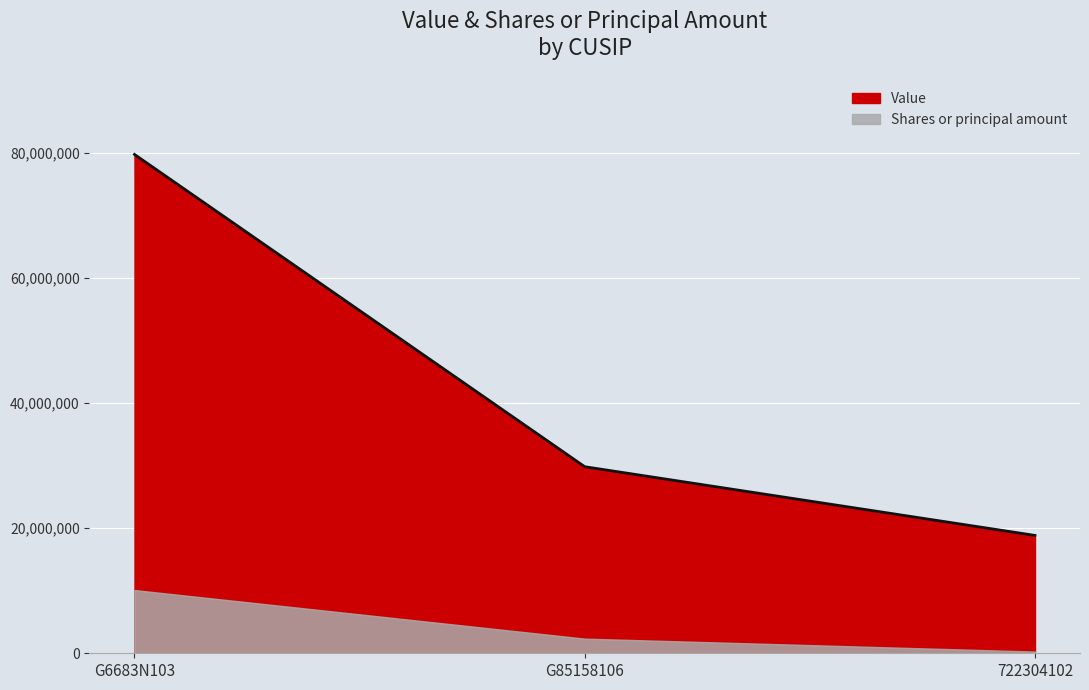

Rank the categories by value from lowest to highest.

722304102, G85158106, G6683N103